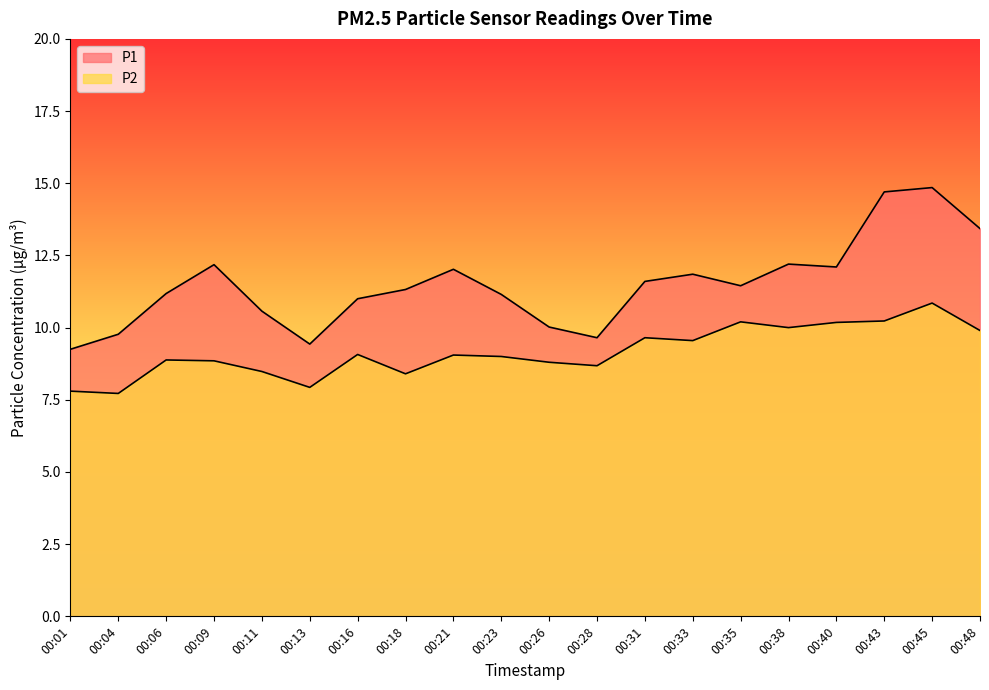

At which category does the chart reach its minimum across all series?

00:04